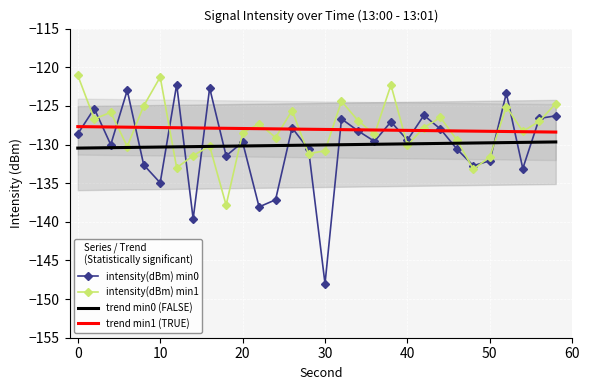

True or false: trend min1 (TRUE) and trend min0 (FALSE) cross at least once.

False